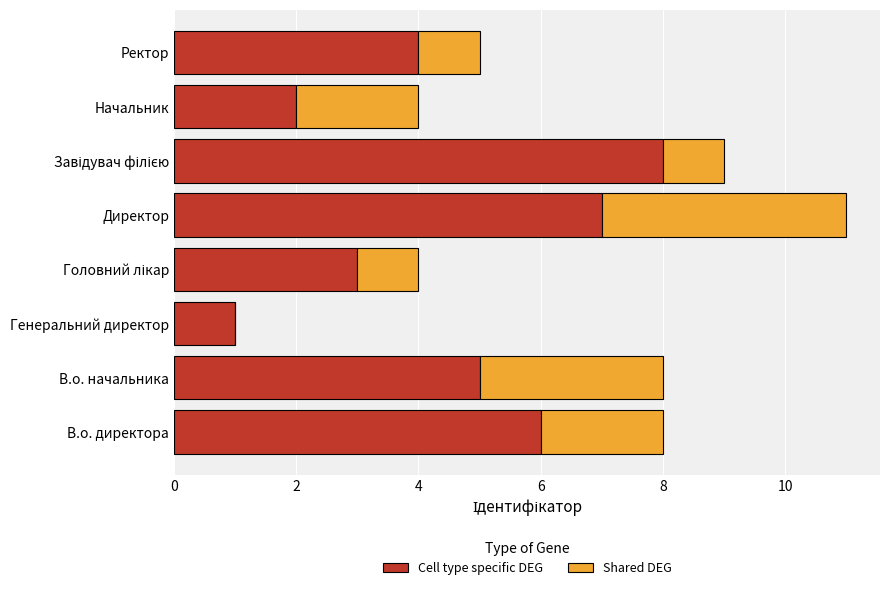

The value of Cell type specific DEG at Ректор is 4. True or false?

True